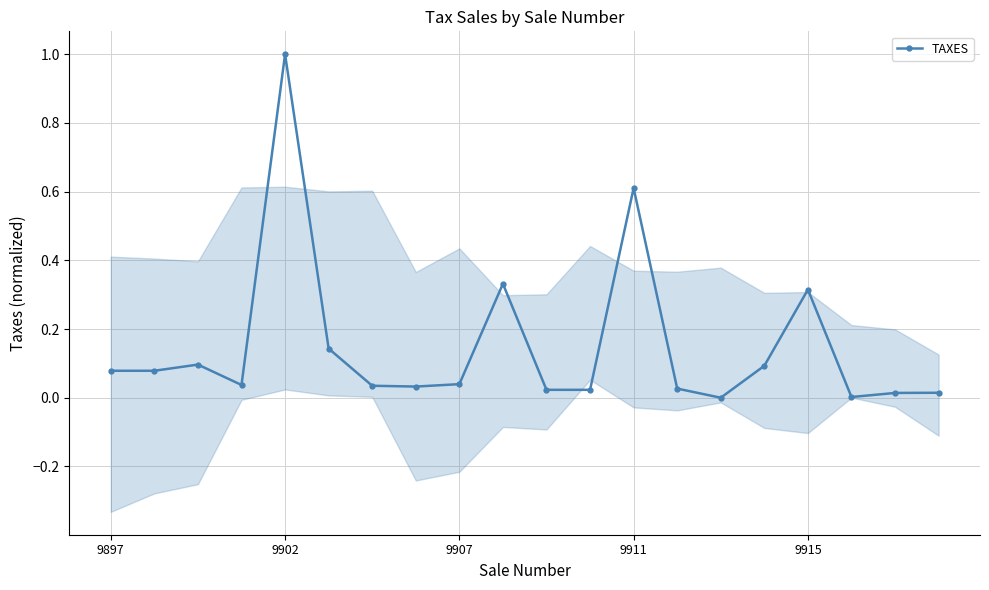

What is the difference between the second highest and minimum values?

0.6